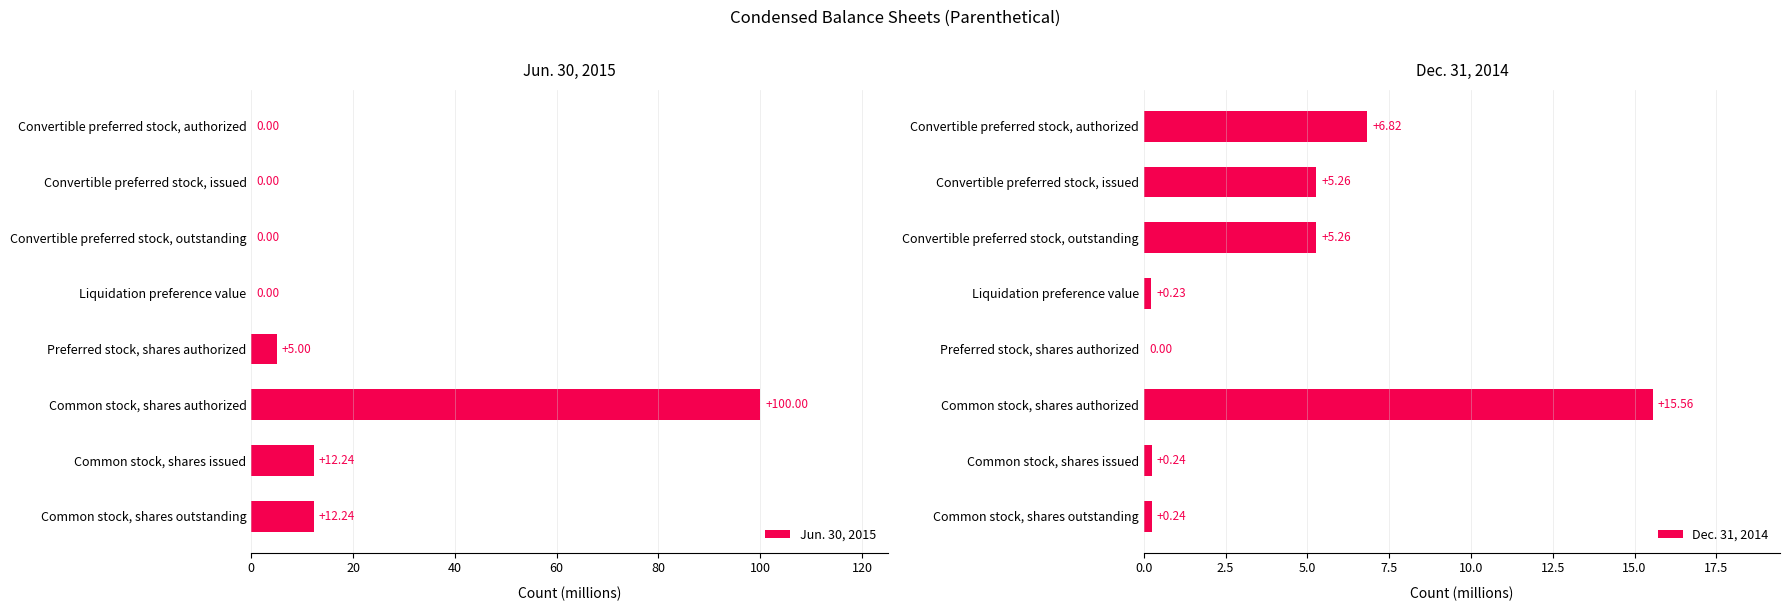

What is the sum of all Jun. 30, 2015 values?

129.5